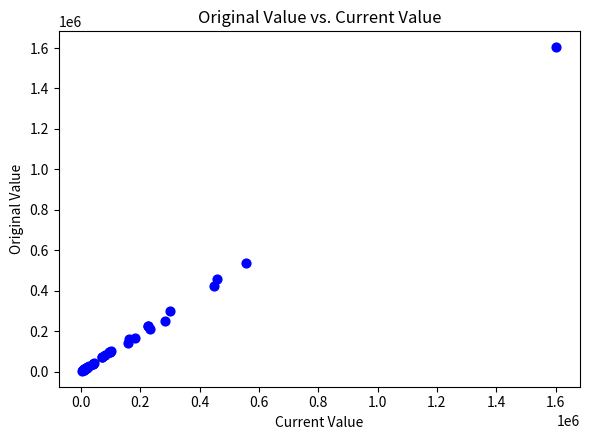

What Y value in the scatter plot is closest to 803850?

539000.0